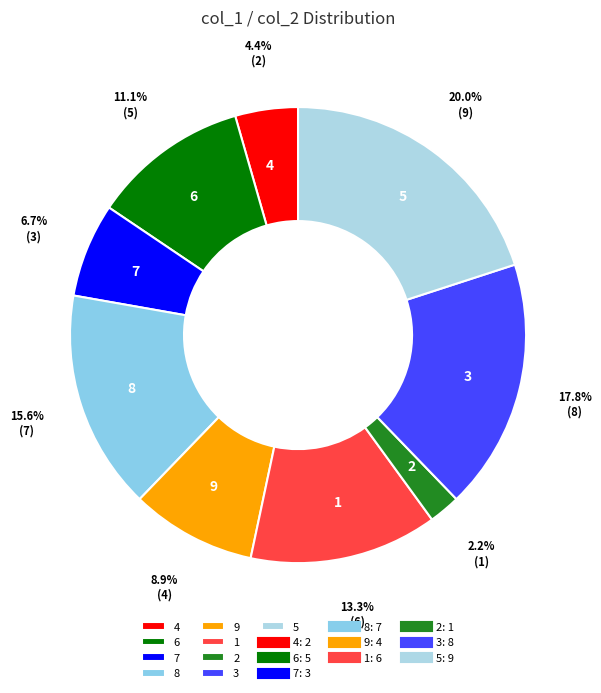

Between 2 and 5, which is larger?

5